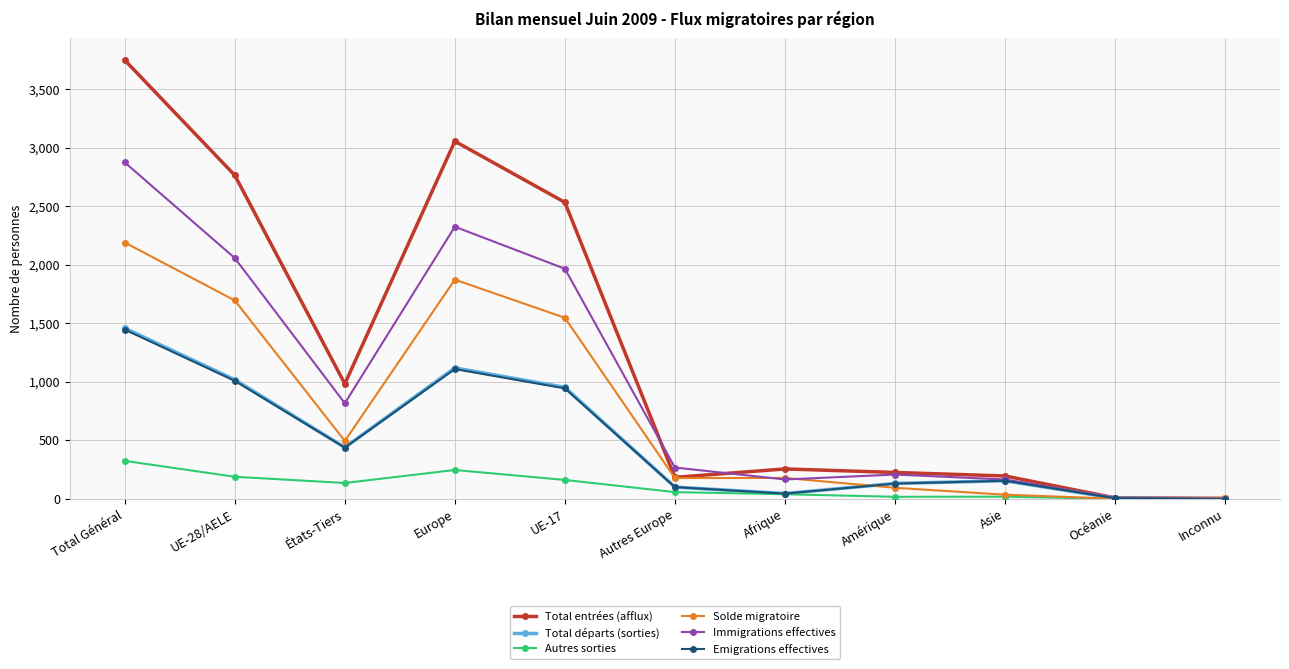

Which series has the largest total across all categories?

Total entrées (afflux)